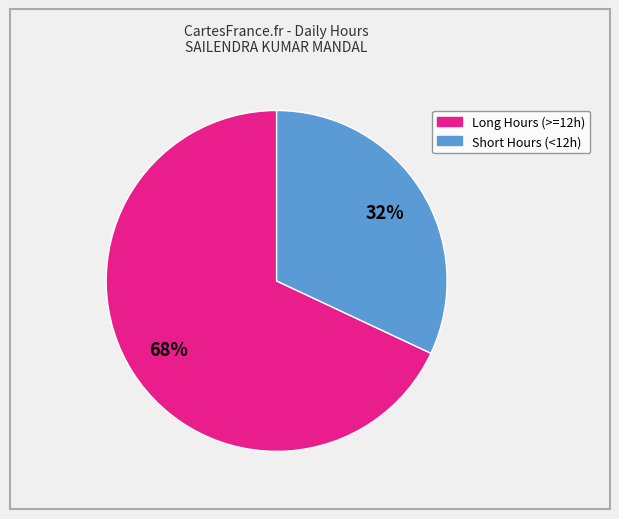

To the nearest percent, what is the difference between the largest and smallest slice percentages?

36%